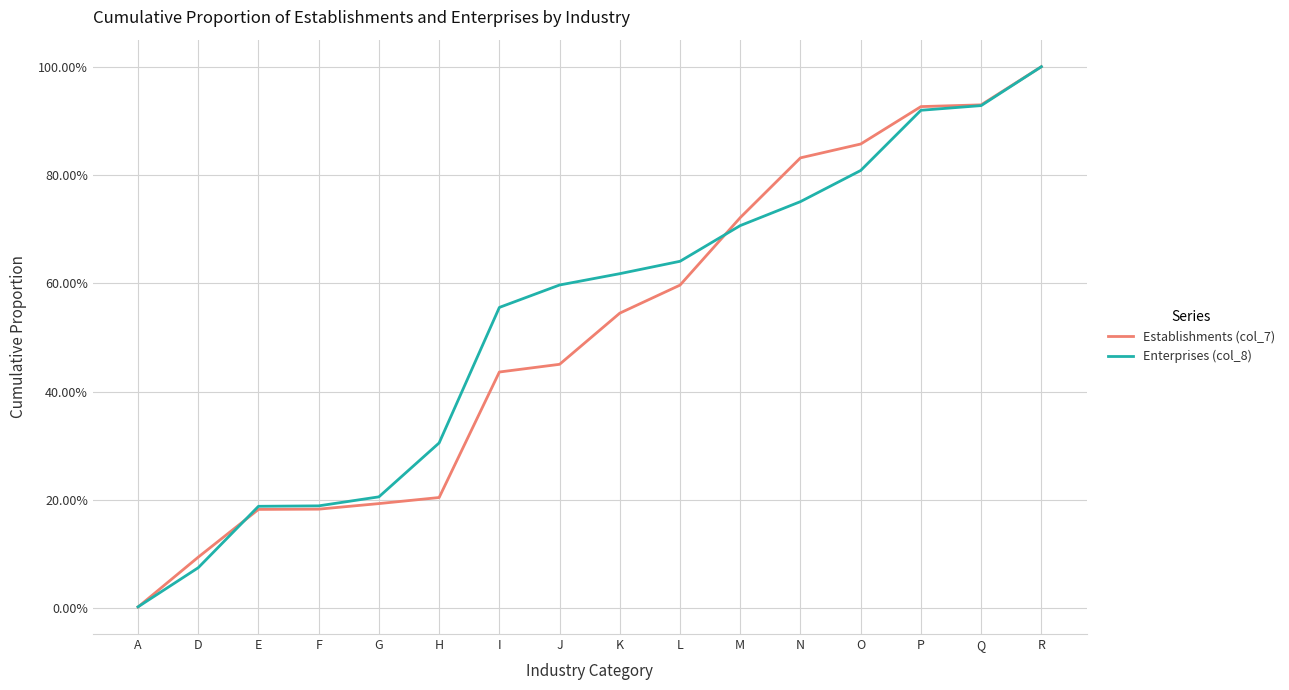

Is the value of Establishments (col_7) at D greater than the value of Enterprises (col_8) at I?

No